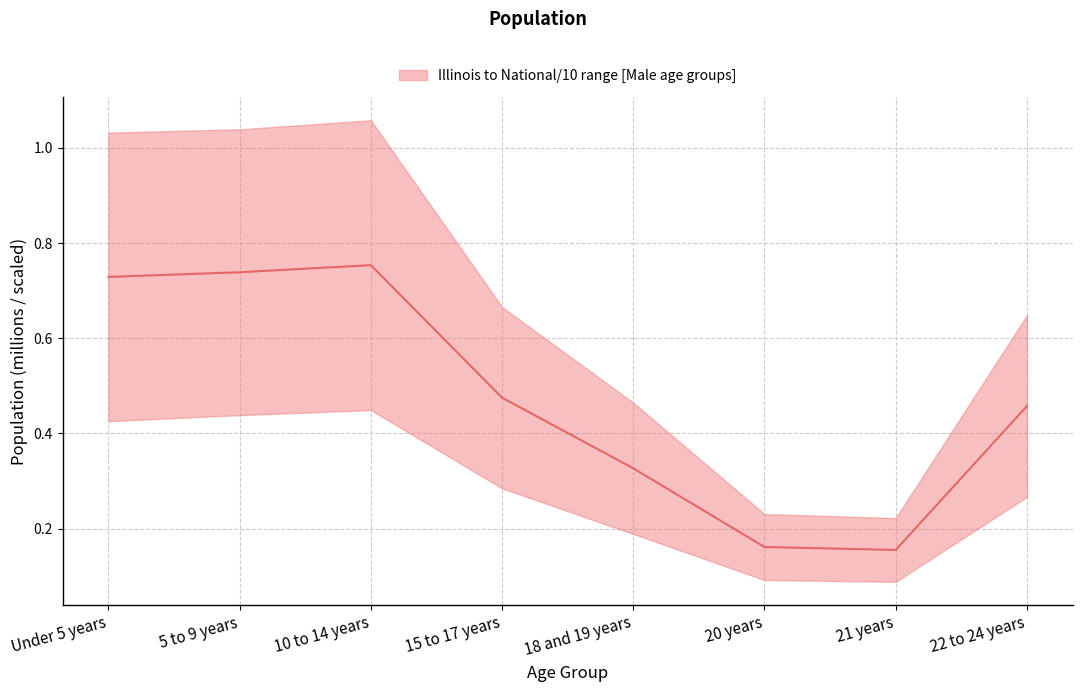

Rank the categories by value from highest to lowest.

10 to 14 years, 5 to 9 years, Under 5 years, 15 to 17 years, 22 to 24 years, 18 and 19 years, 20 years, 21 years